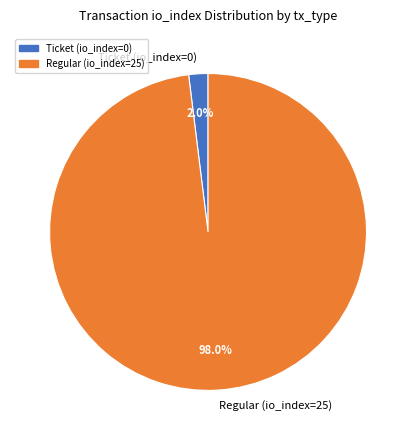

Rank the categories by value from highest to lowest.

Regular (io_index=25), Ticket (io_index=0)